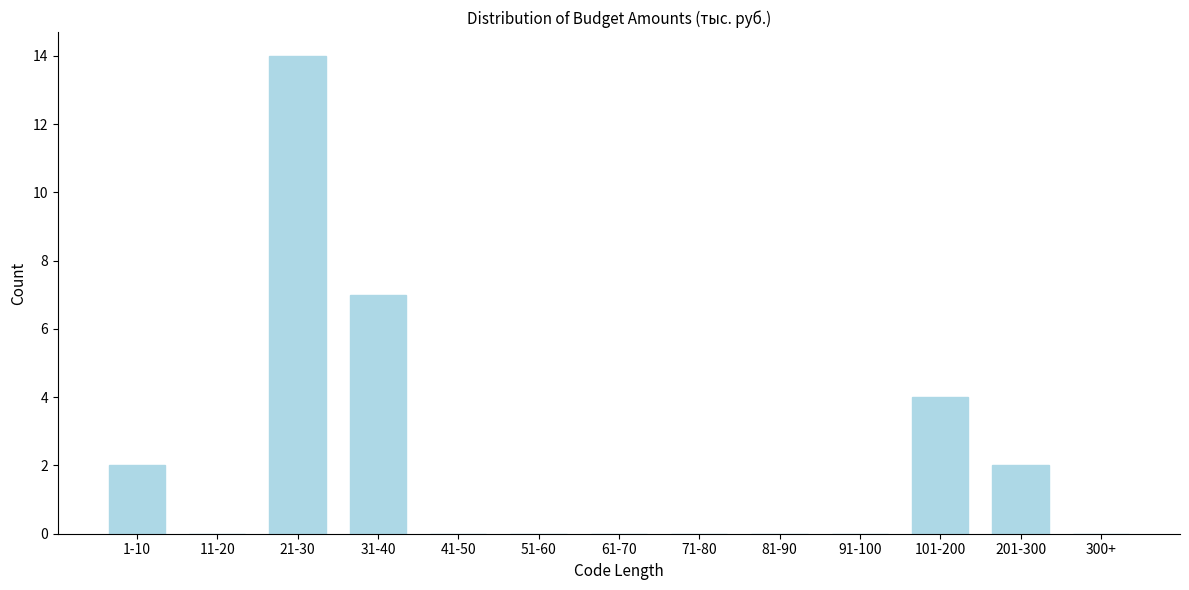

Reading left to right, extract all data points from this chart.

1-10=2	11-20=0	21-30=14	31-40=7	41-50=0	51-60=0	61-70=0	71-80=0	81-90=0	91-100=0	101-200=4	201-300=2	300+=0